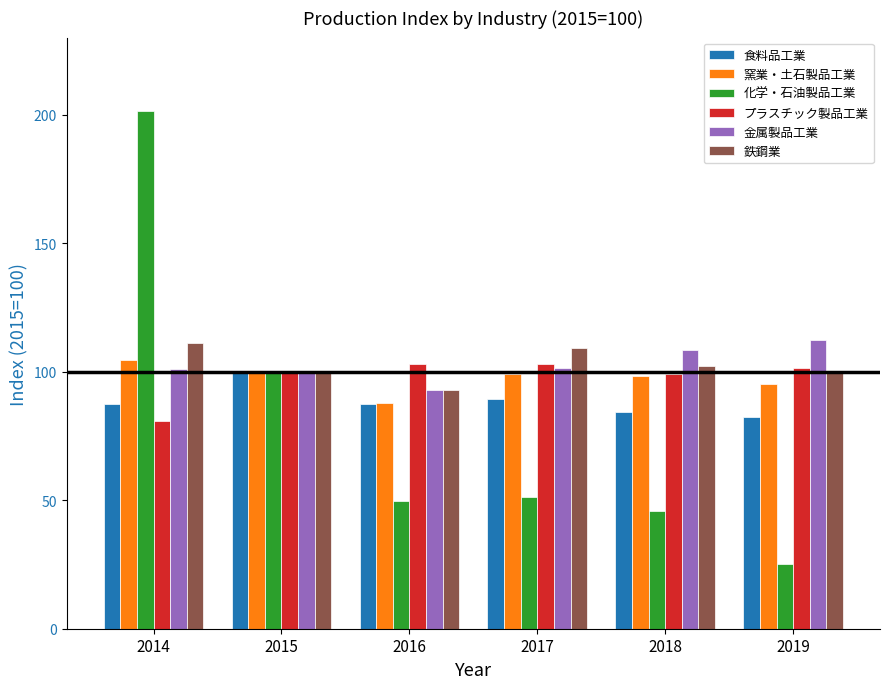

The プラスチック製品工業 series shows 100.0 at 2015. True or false?

True